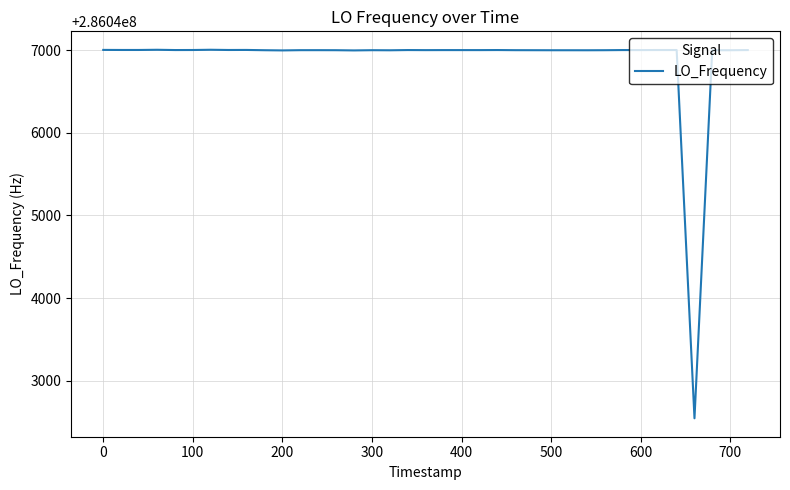

What is the minimum value shown in the chart?

286042545.3